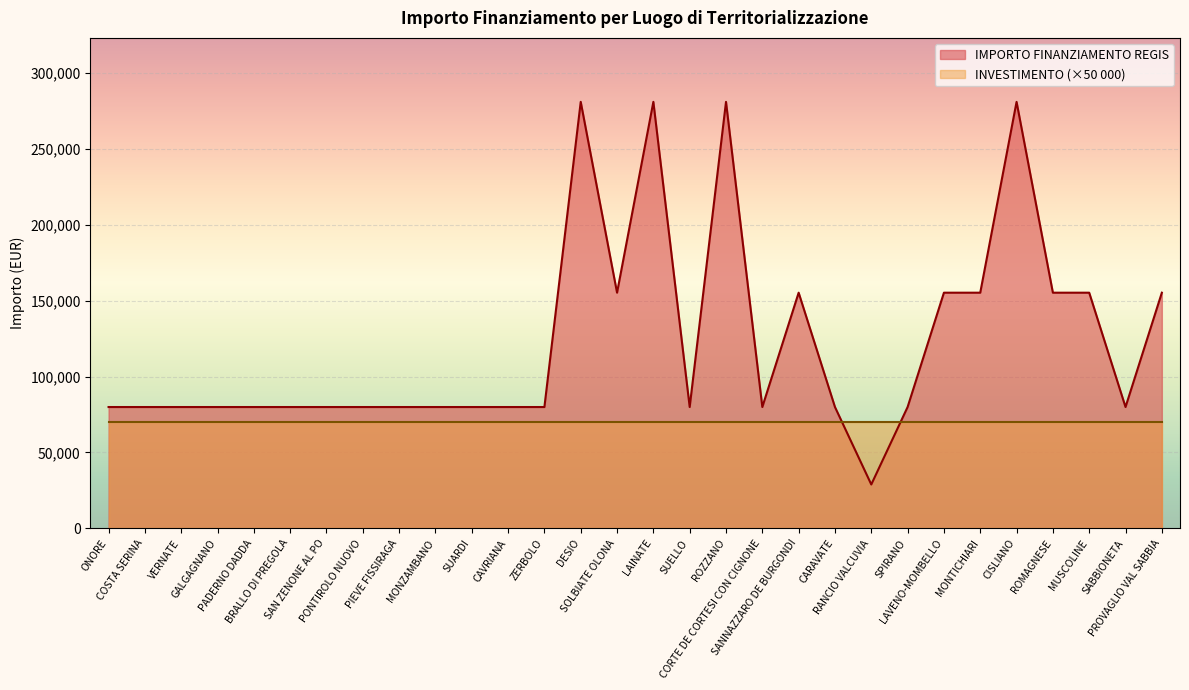

Reading right to left, what are all the values shown in this chart?

155234	79922	155234	155234	280932	155234	155234	79922	28902	79922	155234	79922	280932	79922	280932	155234	280932	79922	79922	79922	79922	79922	79922	79922	79922	79922	79922	79922	79922	79922